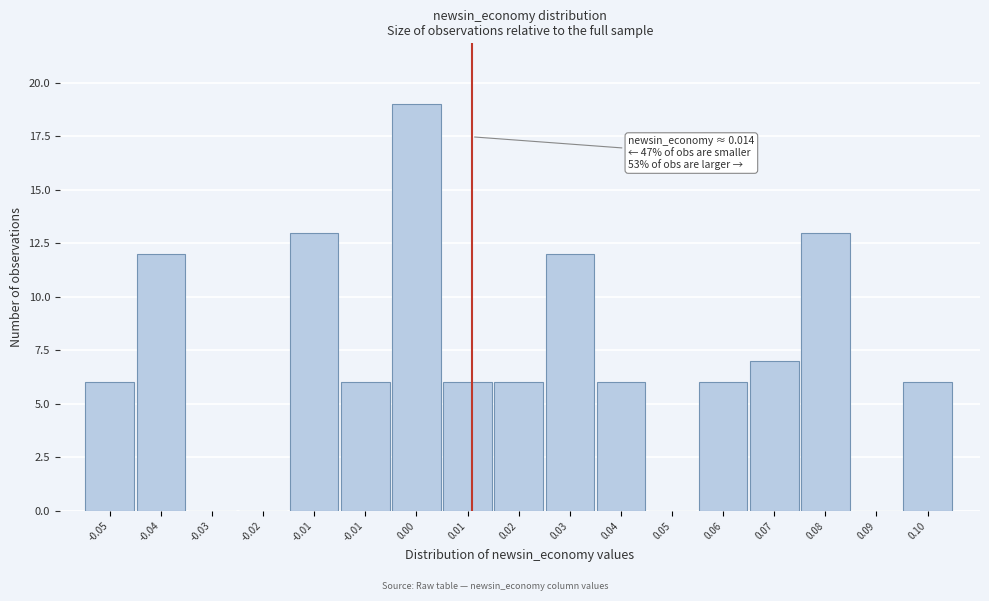

How many series are shown in this chart?

1